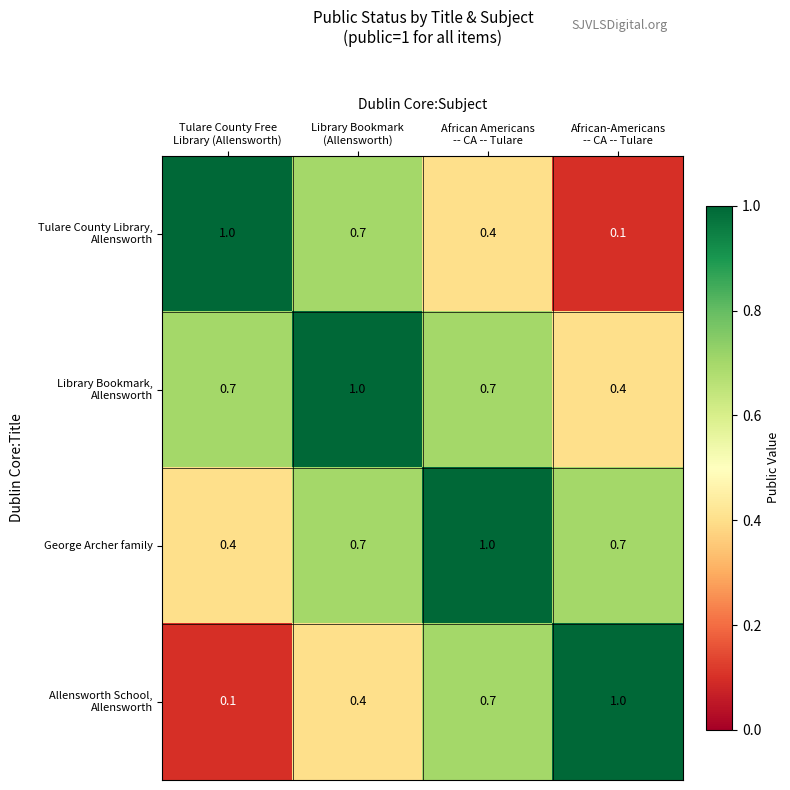

What is the sum of all George Archer family values?

2.8